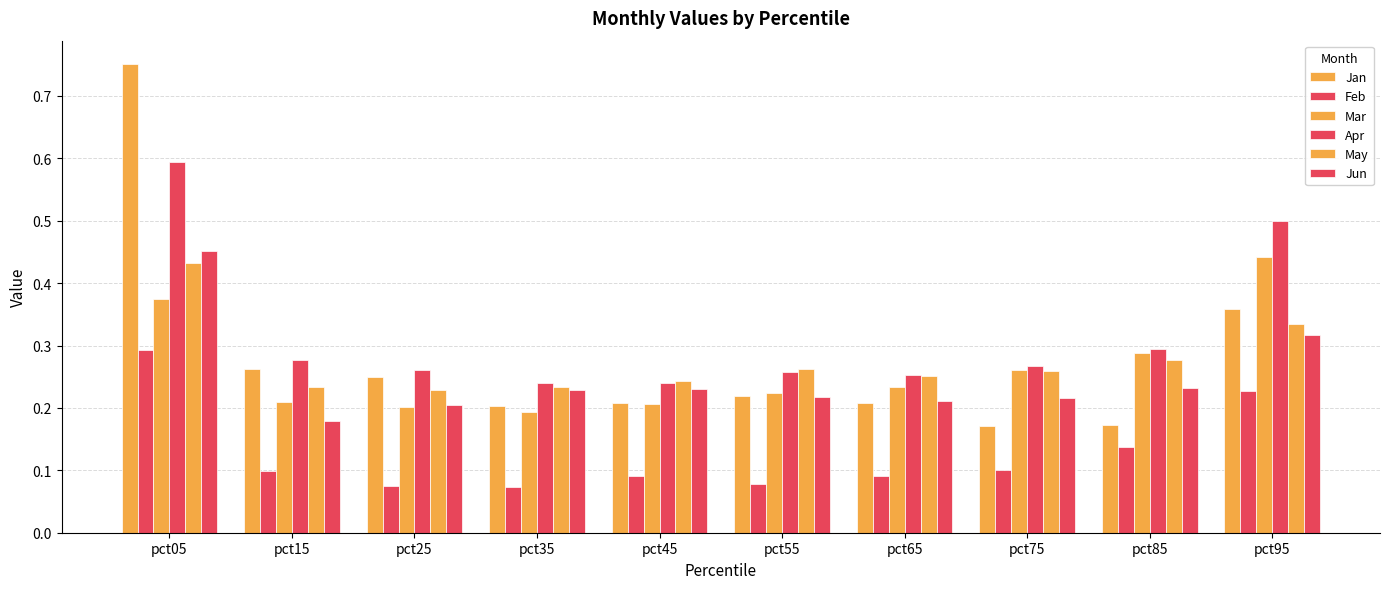

Reading right to left, extract all data points from this chart.

Jan: 0.4	0.2	0.2	0.2	0.2	0.2	0.2	0.3	0.3	0.8
Feb: 0.2	0.1	0.1	0.1	0.1	0.1	0.1	0.1	0.1	0.3
Mar: 0.4	0.3	0.3	0.2	0.2	0.2	0.2	0.2	0.2	0.4
Apr: 0.5	0.3	0.3	0.3	0.3	0.2	0.2	0.3	0.3	0.6
May: 0.3	0.3	0.3	0.3	0.3	0.2	0.2	0.2	0.2	0.4
Jun: 0.3	0.2	0.2	0.2	0.2	0.2	0.2	0.2	0.2	0.5